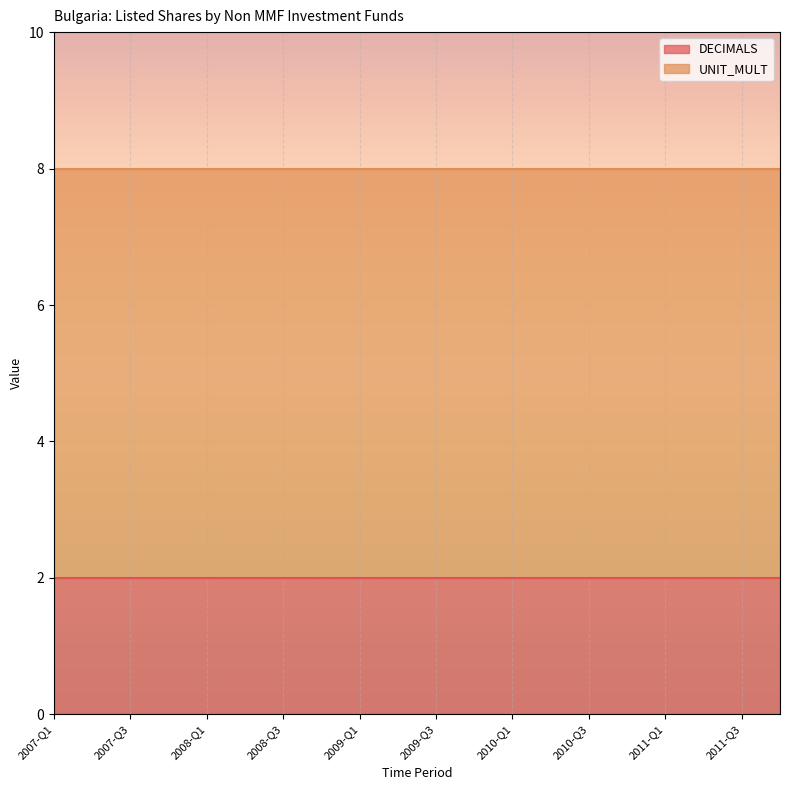

True or false: DECIMALS and UNIT_MULT intersect in this chart.

False